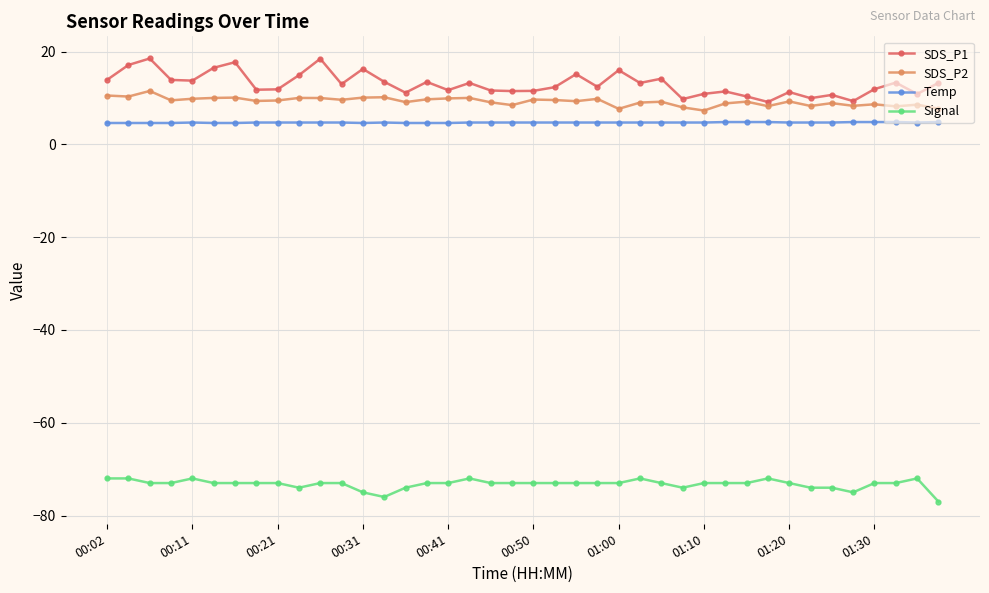

Rank the series by their maximum value, from highest to lowest.

SDS_P1, SDS_P2, Temp, Signal